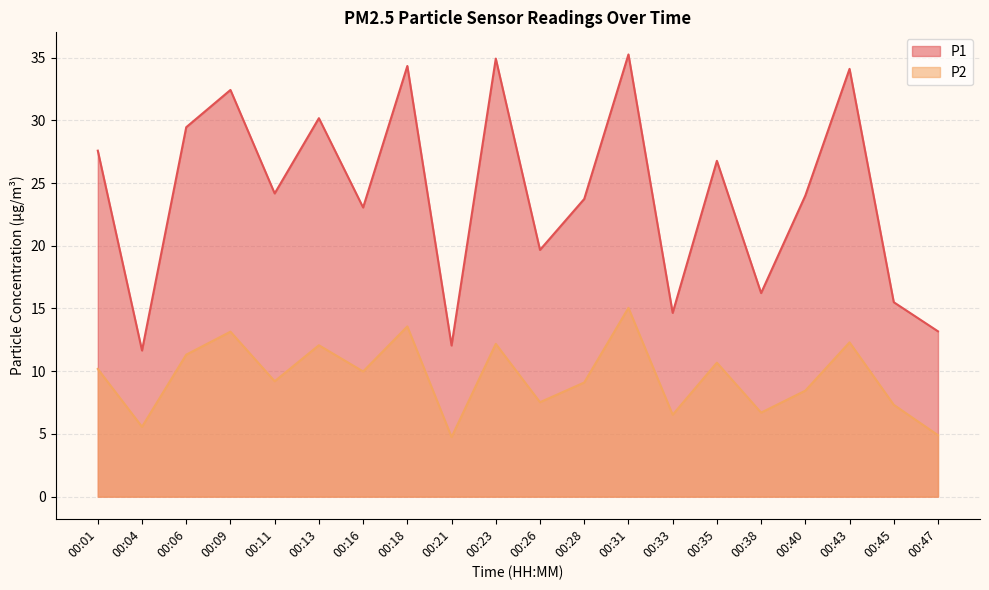

Is the value of P2 at 00:35 greater than the value of P1 at 00:23?

No